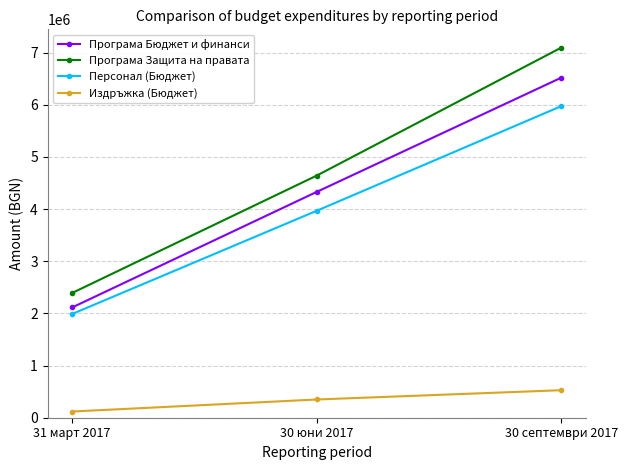

What is the difference between the highest and lowest values at 30 септември 2017?

6570083